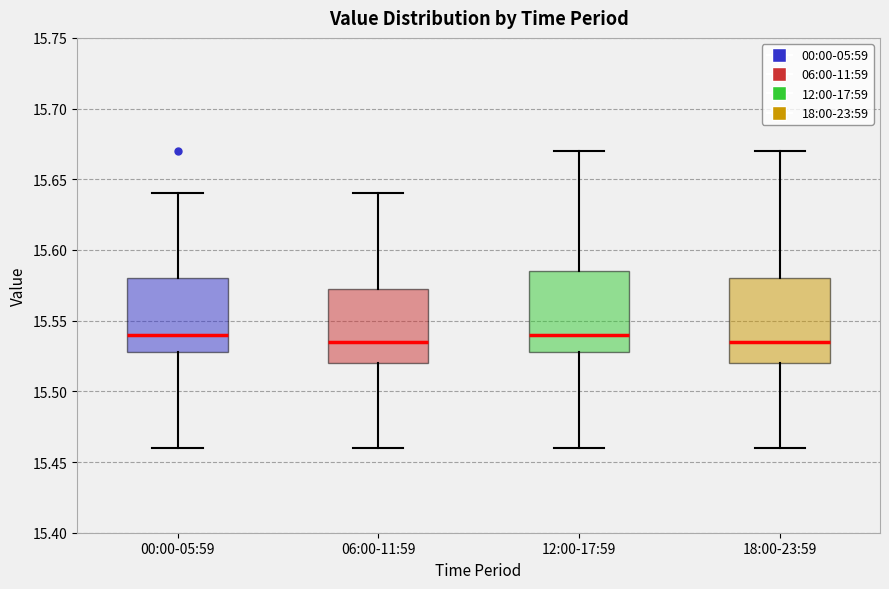

Reading left to right, read every box against the y-axis: the position of its median line, the range the box covers, and the ends of its whiskers. The values are not printed on the chart, so give them approximately, as read against the axis.

00:00-05:59: median 15.540, box 15.530 to 15.580, whiskers 15.460 to 15.640
06:00-11:59: median 15.535, box 15.520 to 15.575, whiskers 15.460 to 15.640
12:00-17:59: median 15.540, box 15.530 to 15.585, whiskers 15.460 to 15.670
18:00-23:59: median 15.535, box 15.520 to 15.580, whiskers 15.460 to 15.670